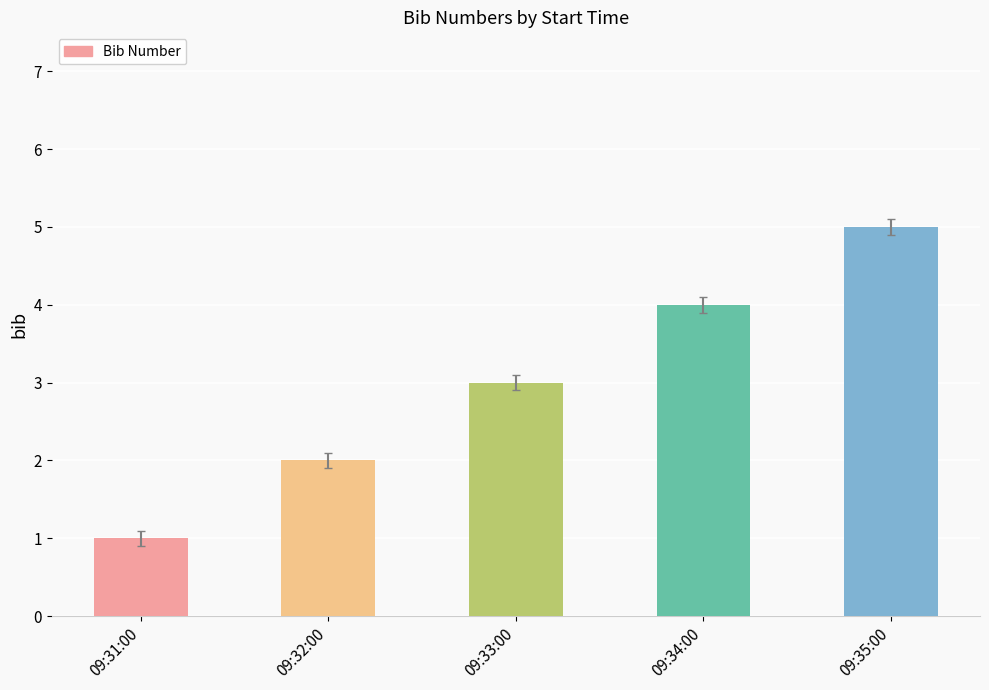

The value at 09:35:00 is 1. True or false?

False